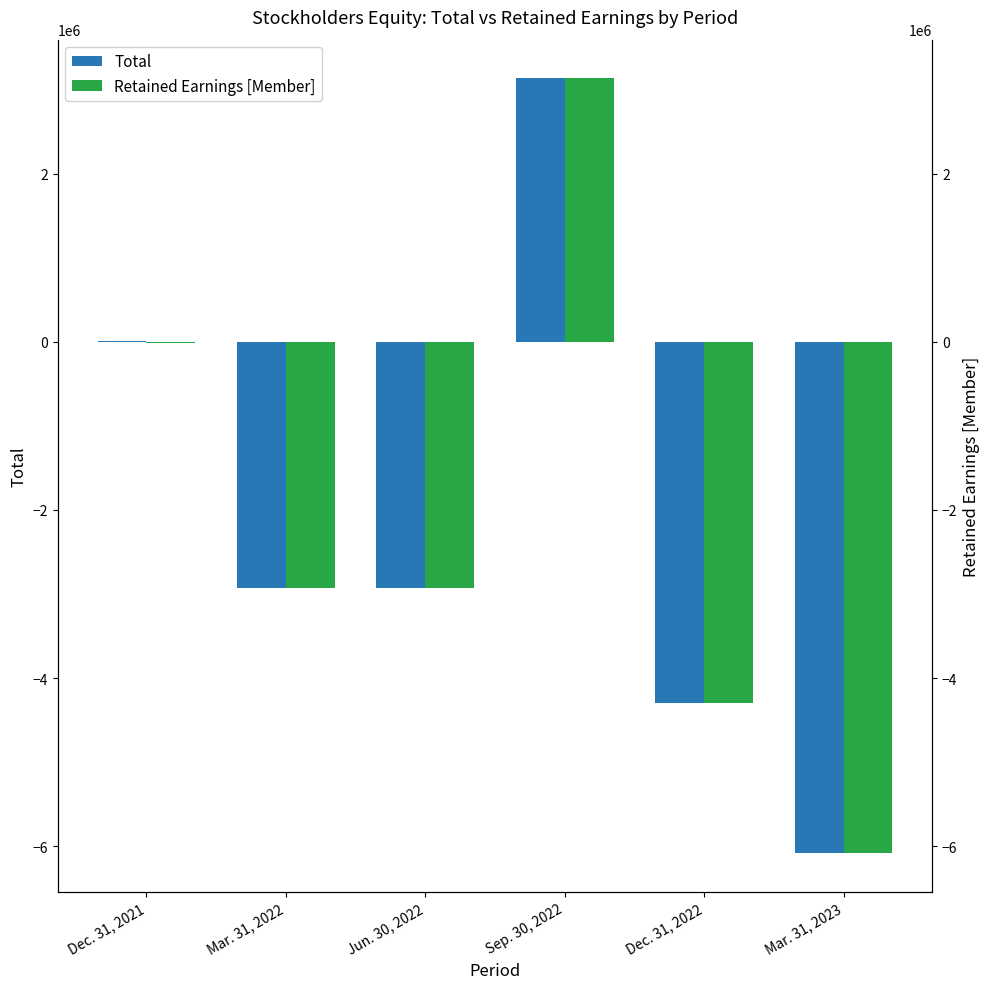

How many Total values are between -4293463 and 4905?

4